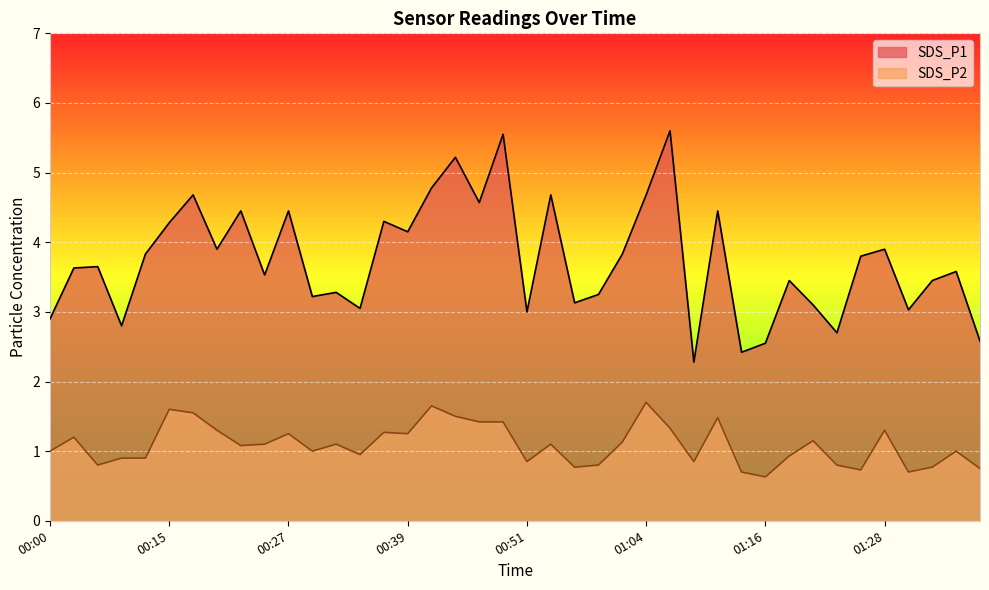

What is the label of the 3rd point from the left?

00:05